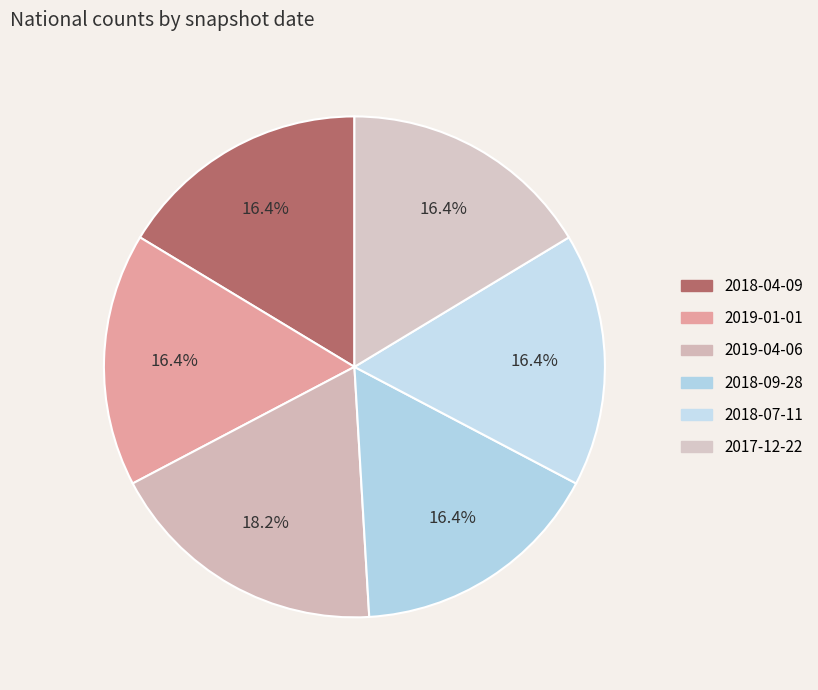

What is the ratio of the value at 2018-04-09 to the value at 2018-09-28?

1.0